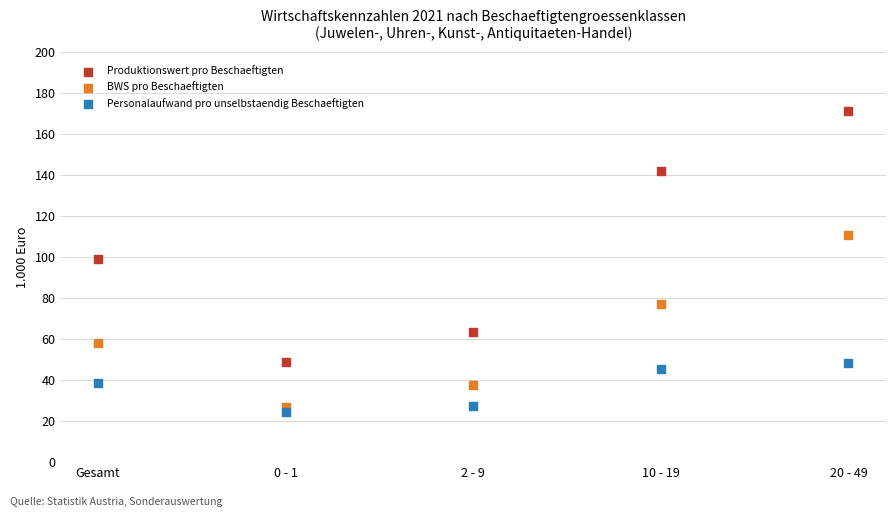

Which series reaches the minimum Y coordinate?

Personalaufwand pro unselbstaendig Beschaeftigten